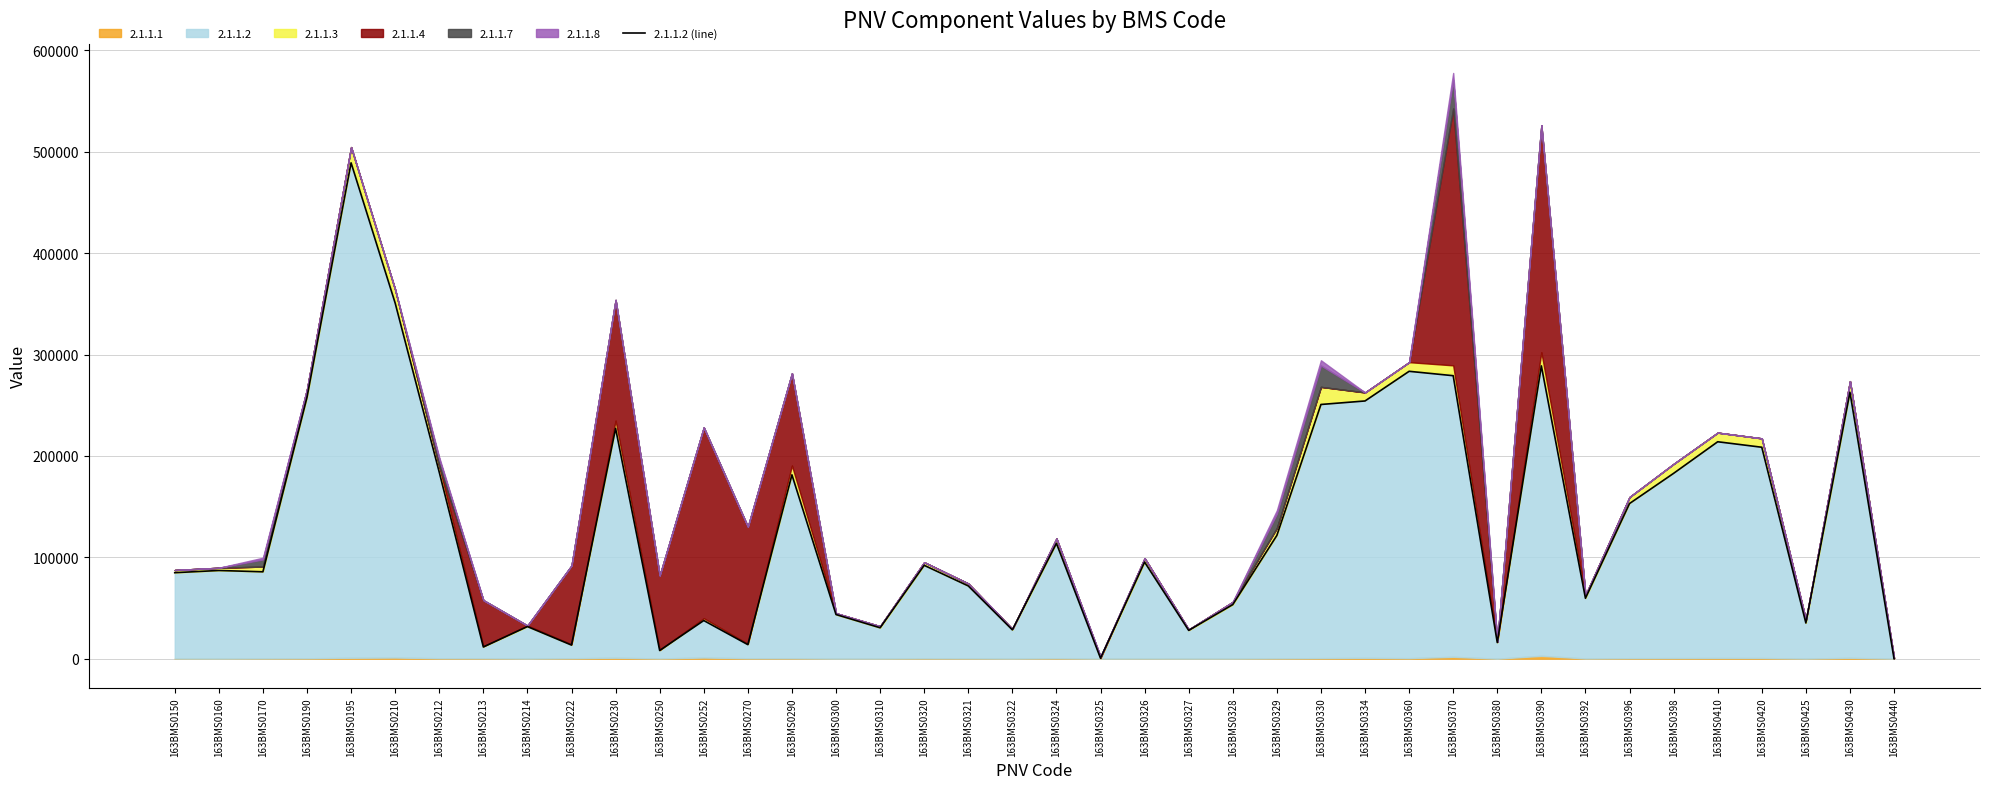

Does the chart have visible grid lines?

Yes